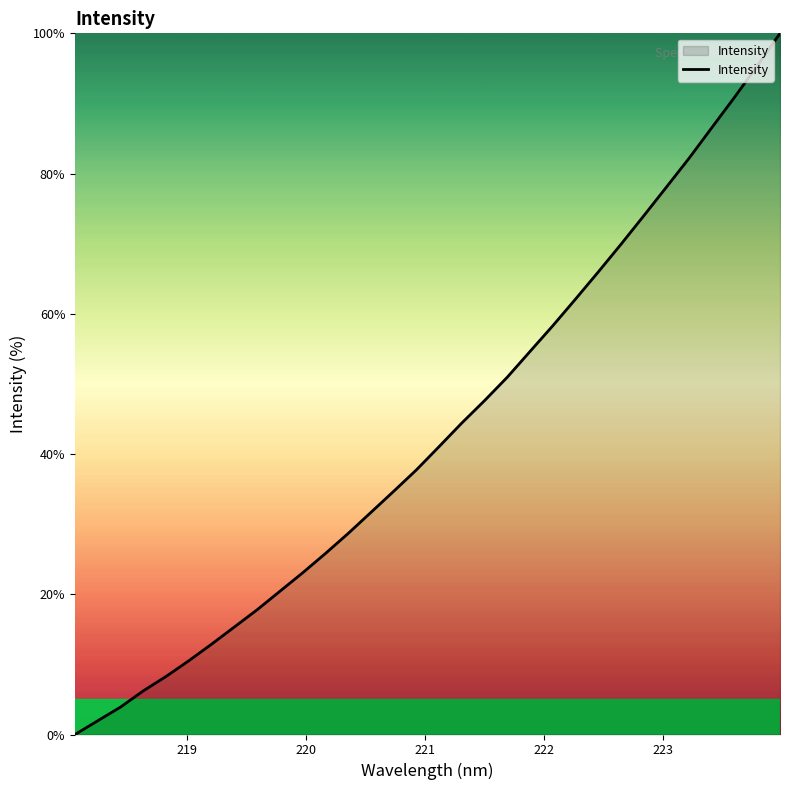

What is the maximum value shown in the chart?

100.0